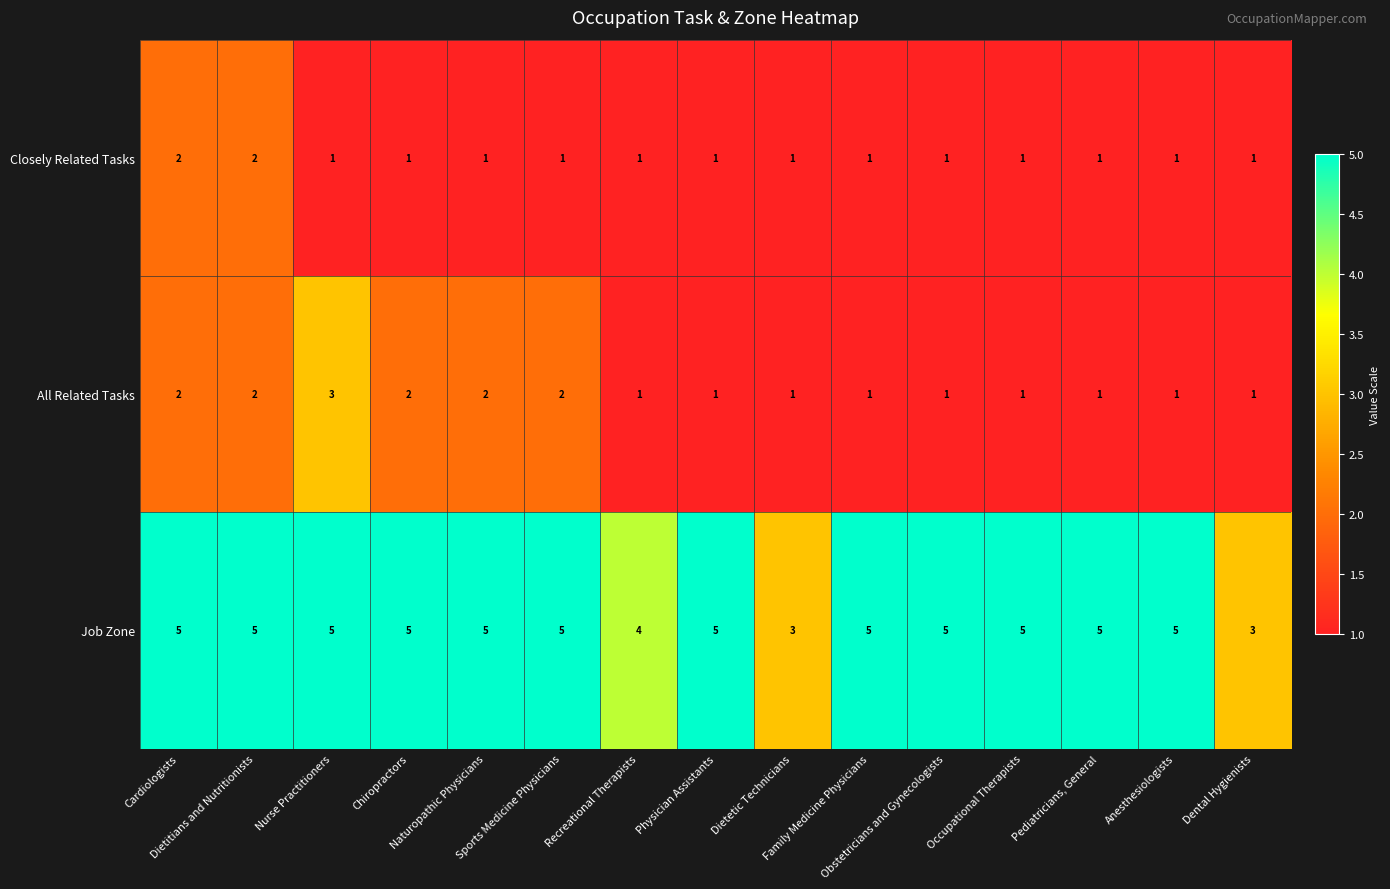

What is the greatest value displayed?

5